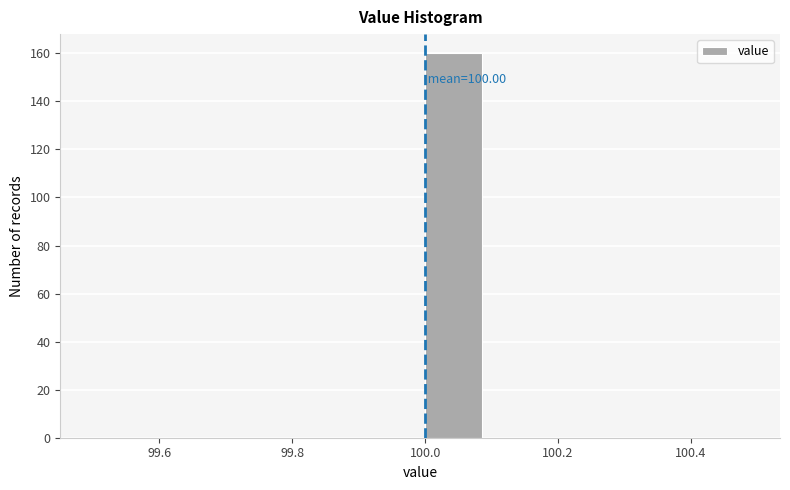

Which range on the x-axis has the tallest bar?

100.0 to 100.1